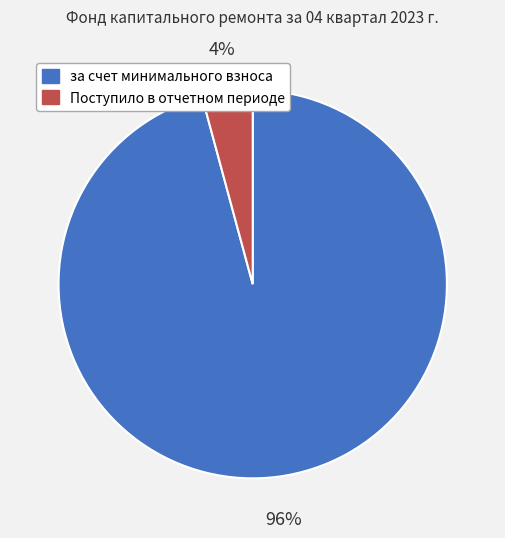

Which slice is the largest?

за счет минимального взноса